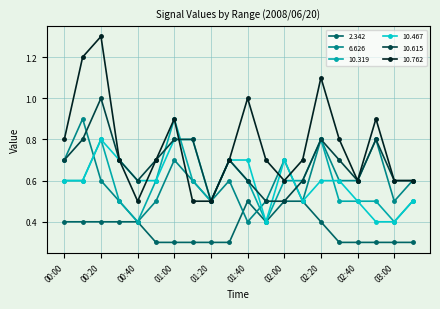

What is the highest value of the 10.319 series?

0.9